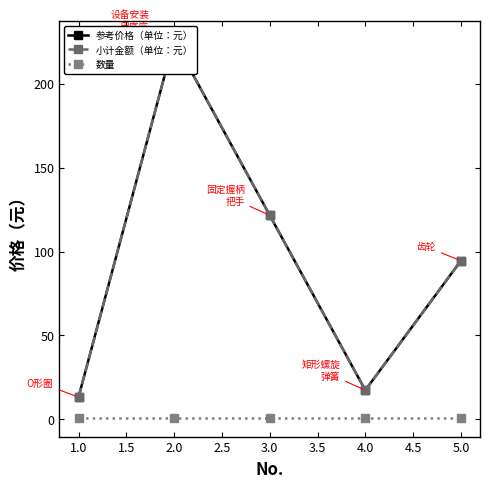

Is it true that 小计金额（单位：元） equals 4.9 at 1.0?

False